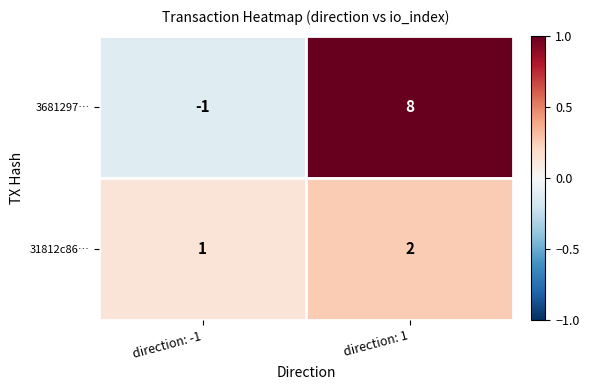

Rank the series by their average value, from lowest to highest.

31812c86…, 3681297…